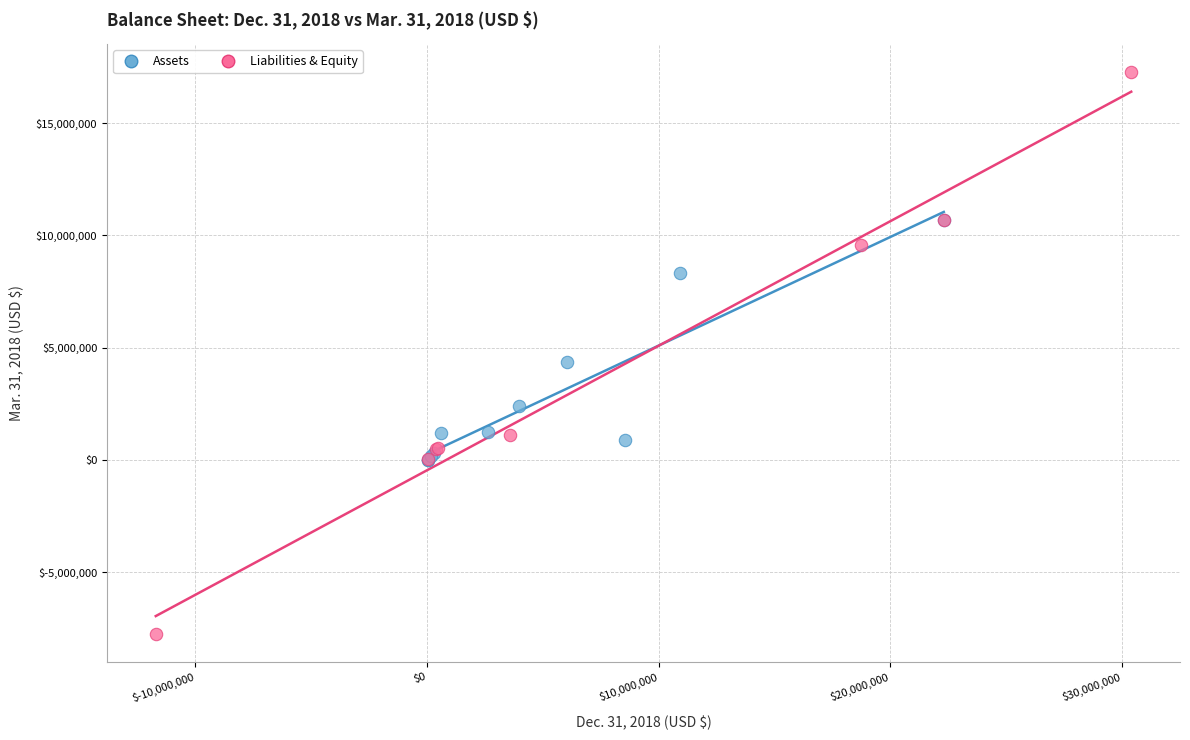

What are all the series names shown in the legend?

Assets, Liabilities & Equity